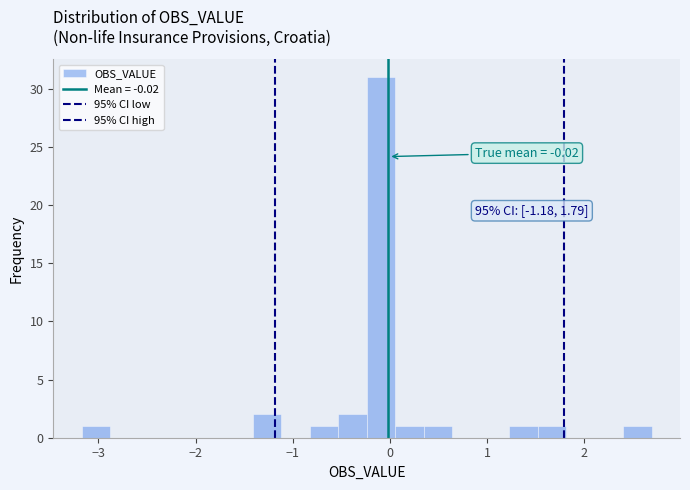

Read against the x-axis, roughly where is the centre of the tallest bar?

-0.1